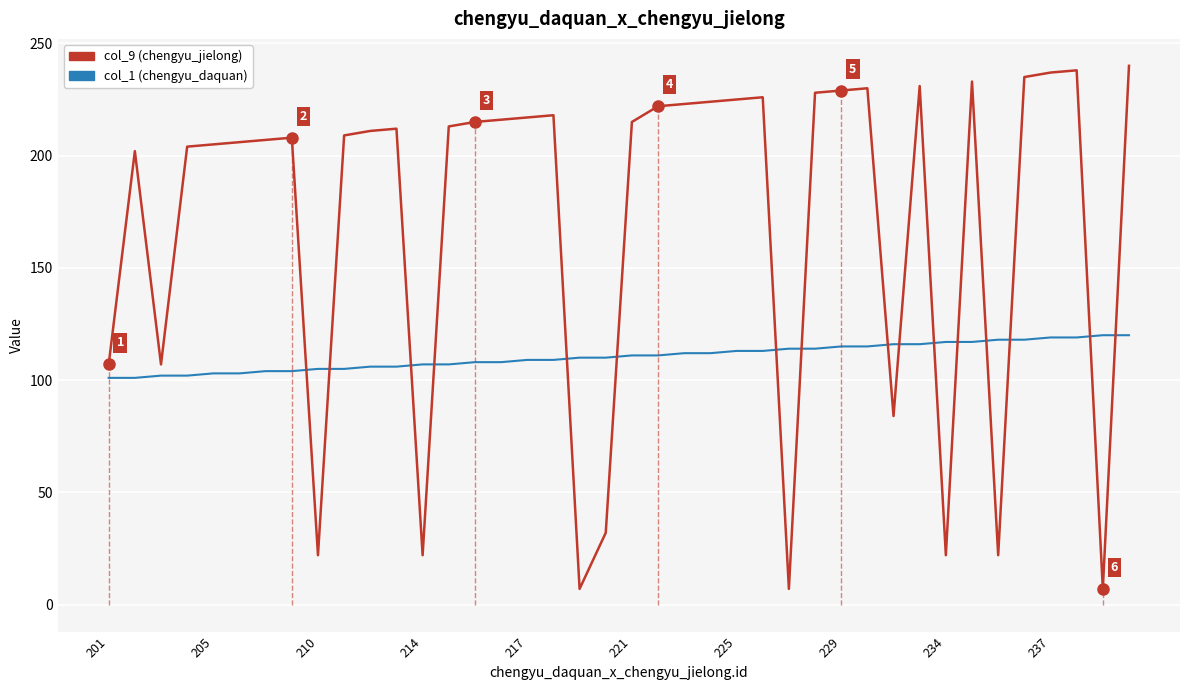

List the series in order of their peak value, lowest first.

col_1, col_9